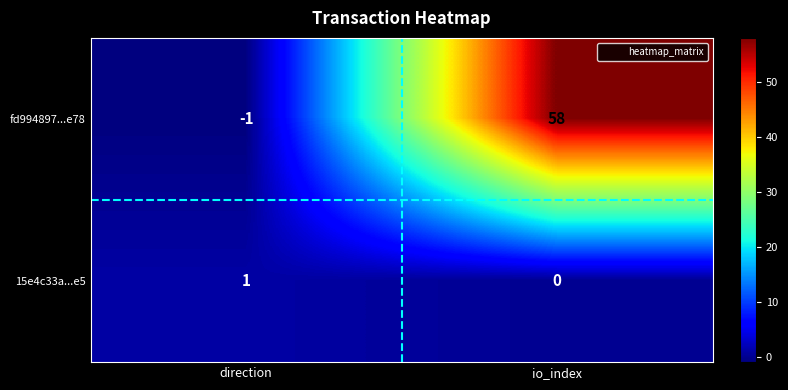

Reading left to right, transcribe all the data shown in this chart.

fd994897...e78: direction=-1	io_index=58
15e4c33a...e5: direction=1	io_index=0